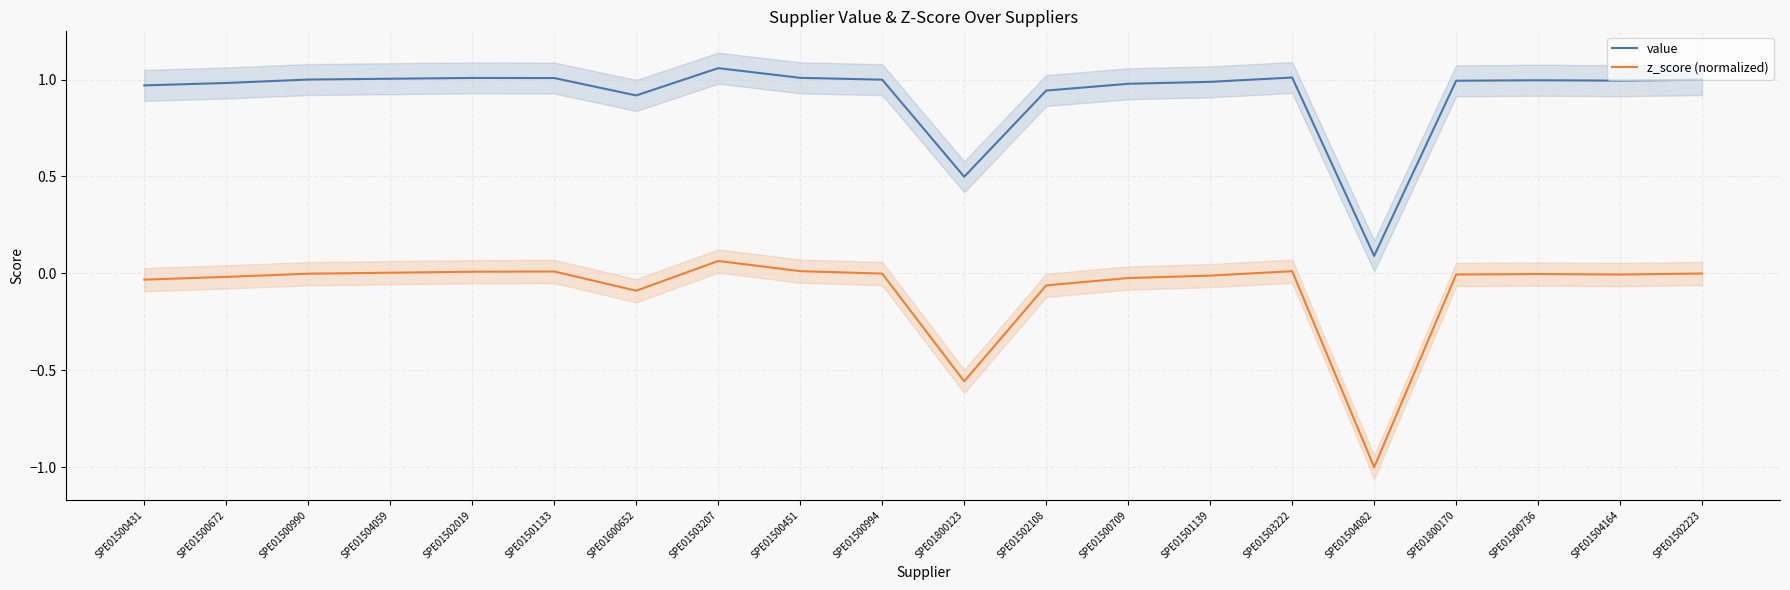

True or false: value and z_score (normalized) intersect in this chart.

False